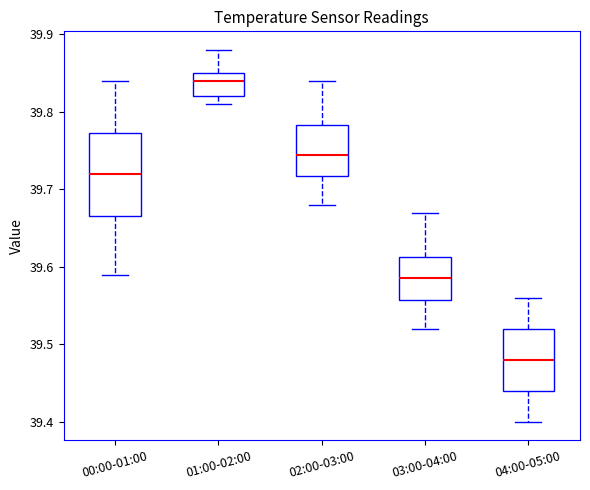

Where is the lower edge of the box for 00:00-01:00 on the y-axis? The values are not printed on the chart, so give them approximately, as read against the axis.

39.67